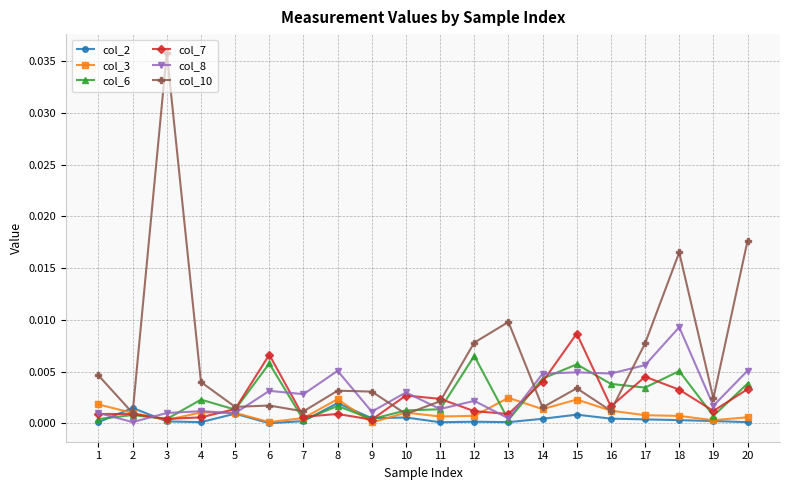

Which label corresponds to the largest value in the chart?

3